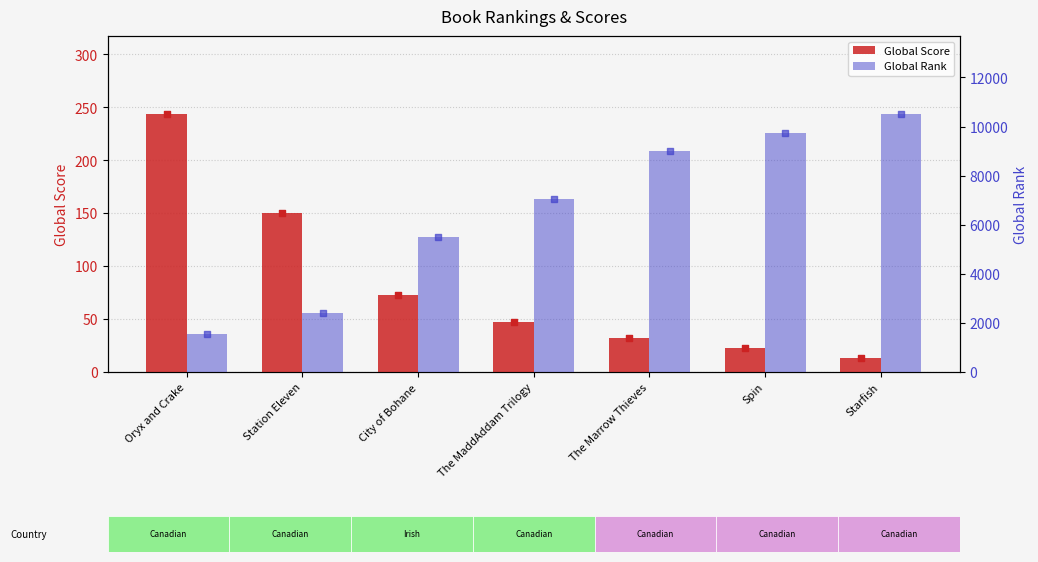

At which category is the sum across all series the highest?

Starfish